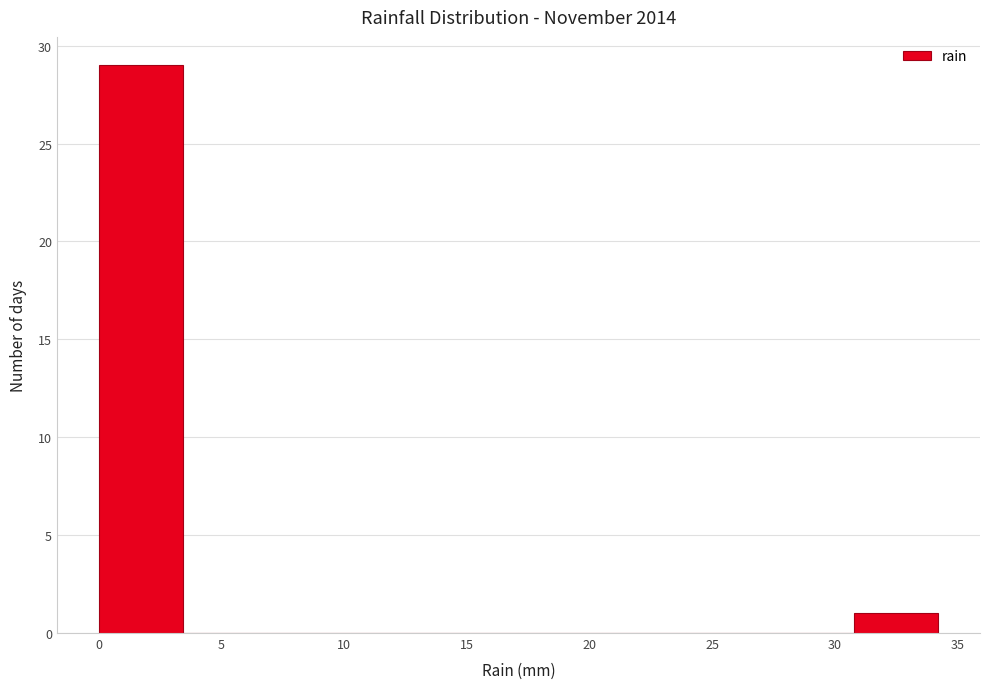

Reading left to right, transcribe this chart: for each bar, give the range it covers on the x-axis and its height. Neither the bar edges nor the heights are printed on the chart, so give them approximately, as read against the axes.

0.0 to 3.5: 29
3.5 to 7.0: 0
7.0 to 10.5: 0
10.5 to 13.5: 0
13.5 to 17.0: 0
17.0 to 20.5: 0
20.5 to 24.0: 0
24.0 to 27.5: 0
27.5 to 31.0: 0
31.0 to 34.0: 1